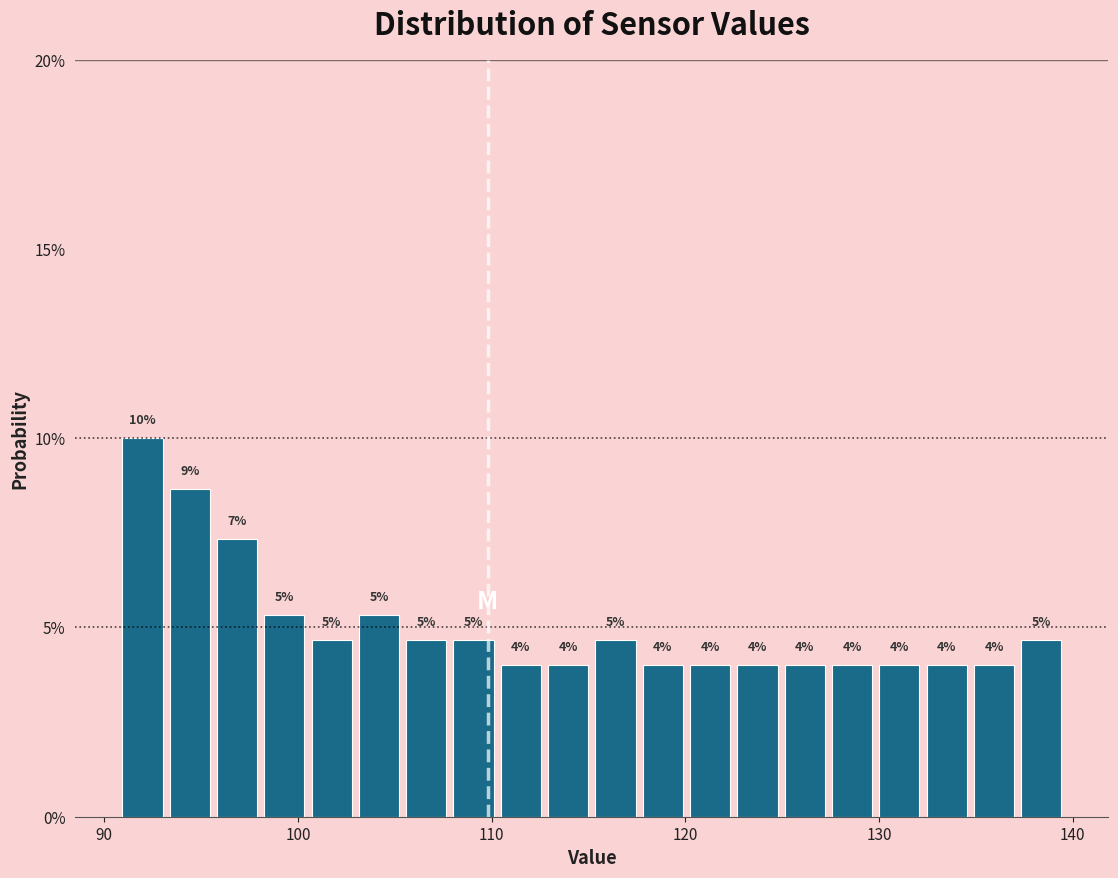

Around what value on the x-axis is the tallest bar? Give the approximate position of its centre, as read against the axis.

92